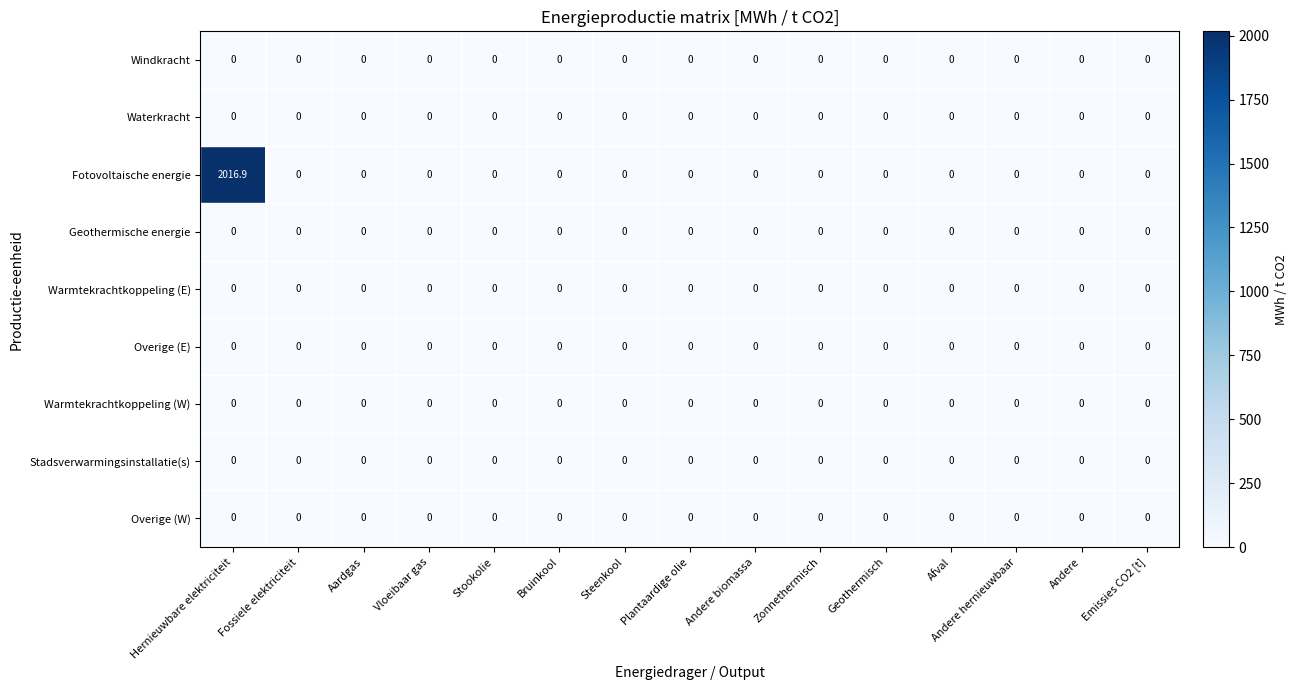

Which series has the widest spread of values?

Fotovoltaische energie